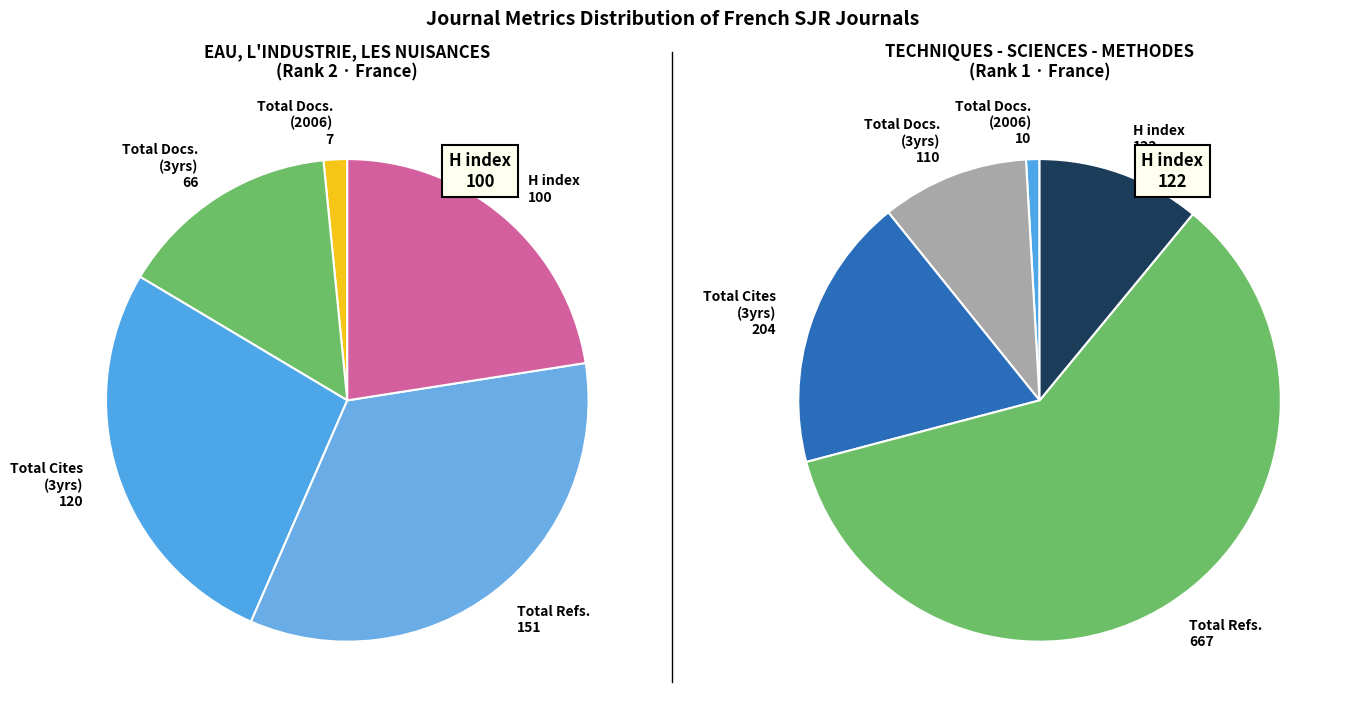

Is it true that Techniques - Sciences - Methodes is 40% of the pie?

False